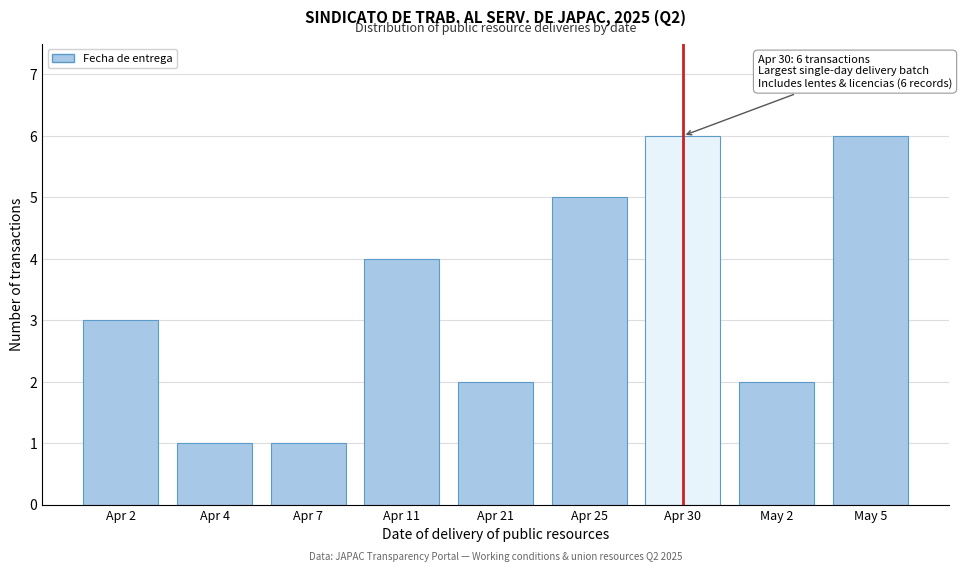

Reading right to left, list all the values displayed in this chart.

6	2	6	5	2	4	1	1	3